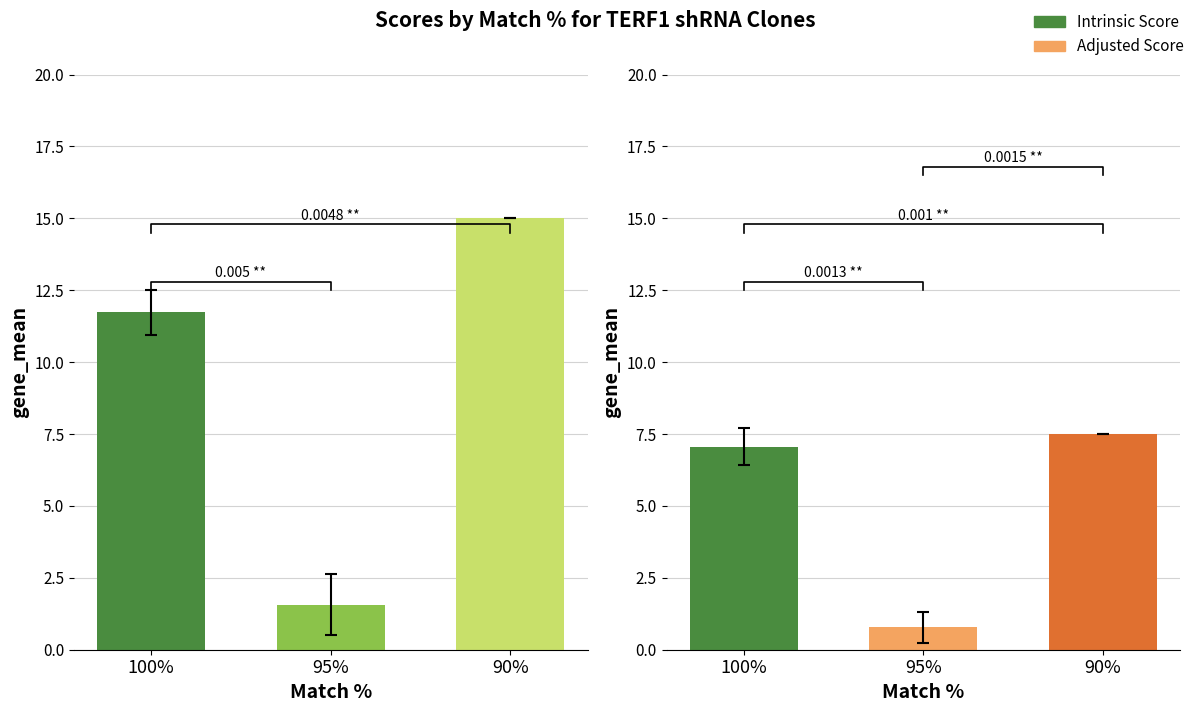

What is the label of the 2nd bar from the right?

95%